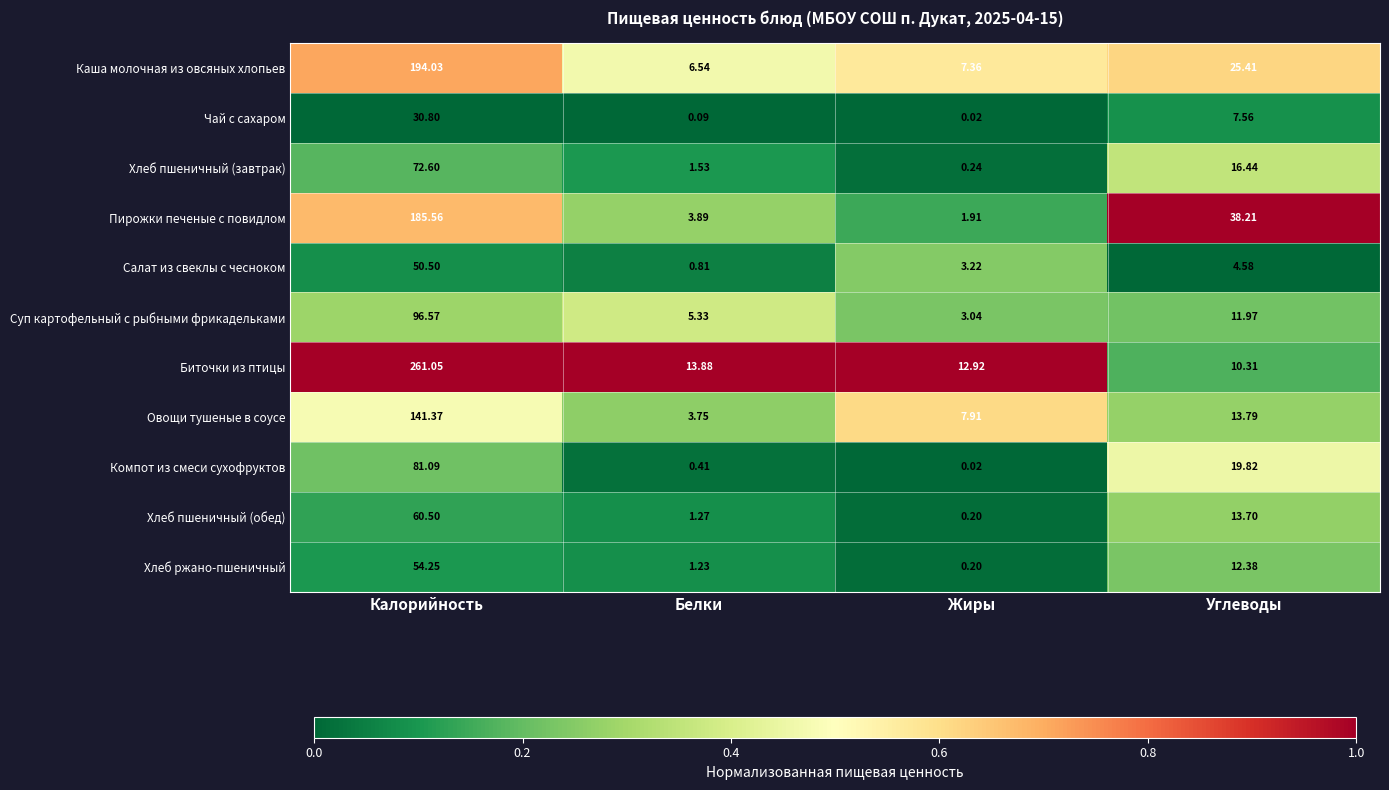

Count the number of data series in this chart.

11